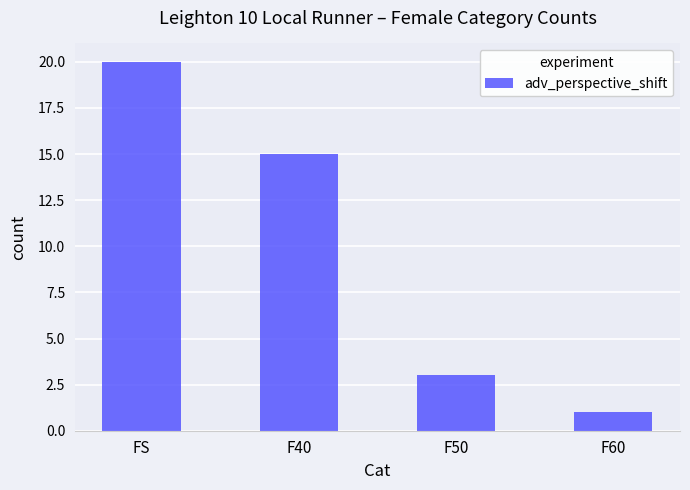

What is the difference between the values at FS and F50?

17